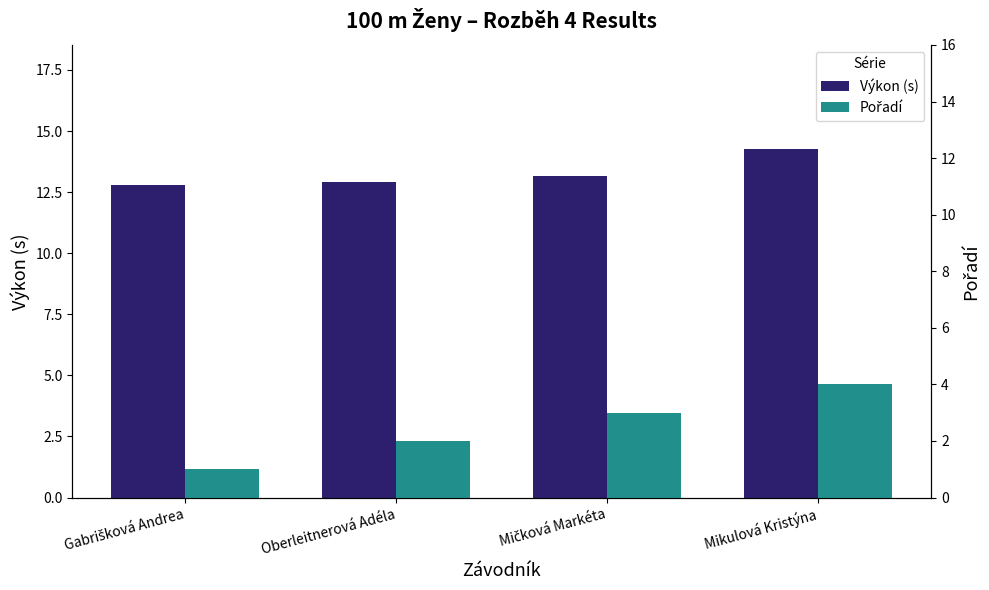

What is the highest value of the Výkon (s) series?

14.2